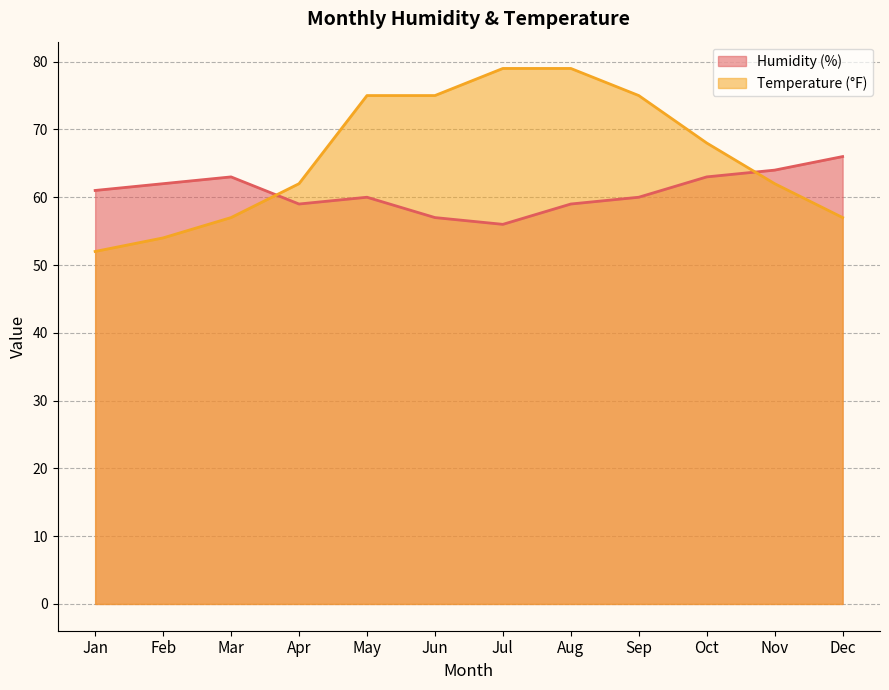

What is the maximum value for Temperature (°F)?

79